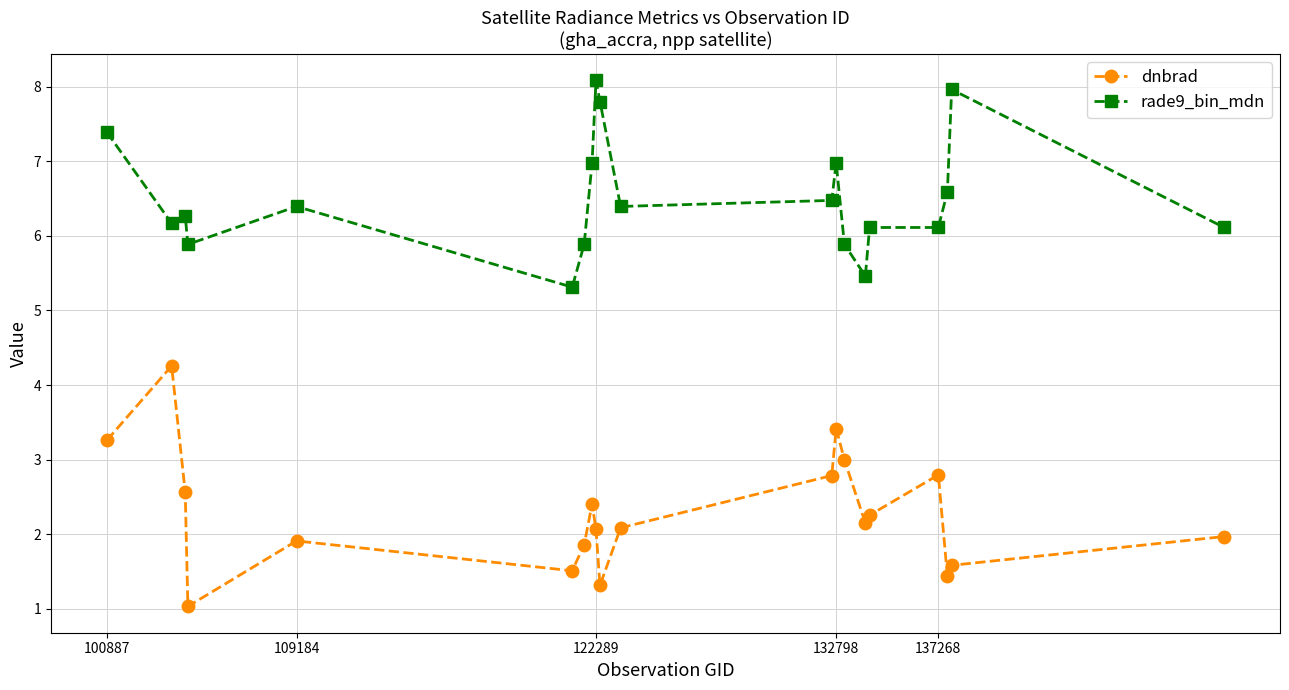

Rank the series by their maximum value, from highest to lowest.

rade9_bin_mdn, dnbrad